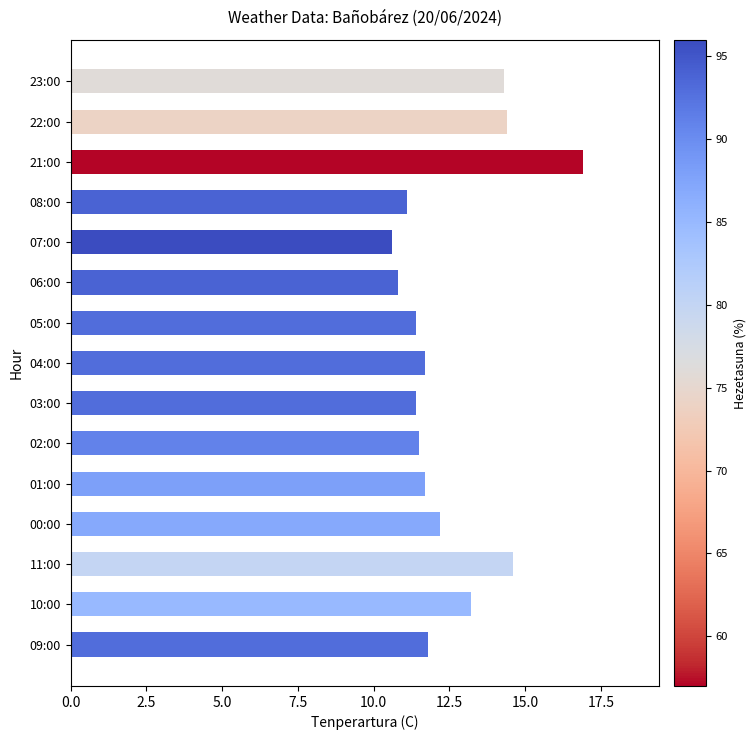

Reading top to bottom, list all the values displayed in this chart.

14.3	14.4	16.9	11.1	10.6	10.8	11.4	11.7	11.4	11.5	11.7	12.2	14.6	13.2	11.8